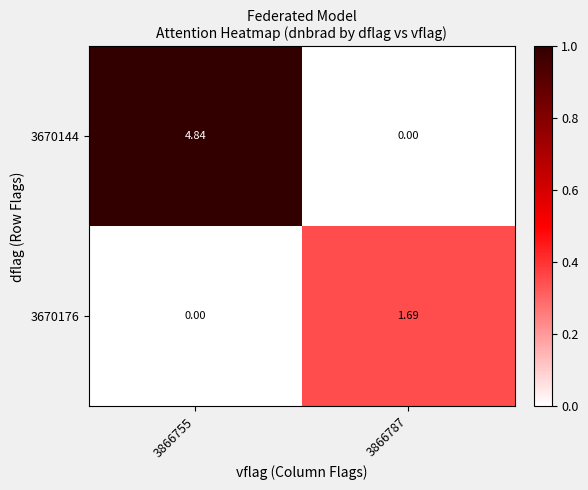

Is the value of 3670176 at 3866787 greater than the value of 3670144 at 3866755?

No